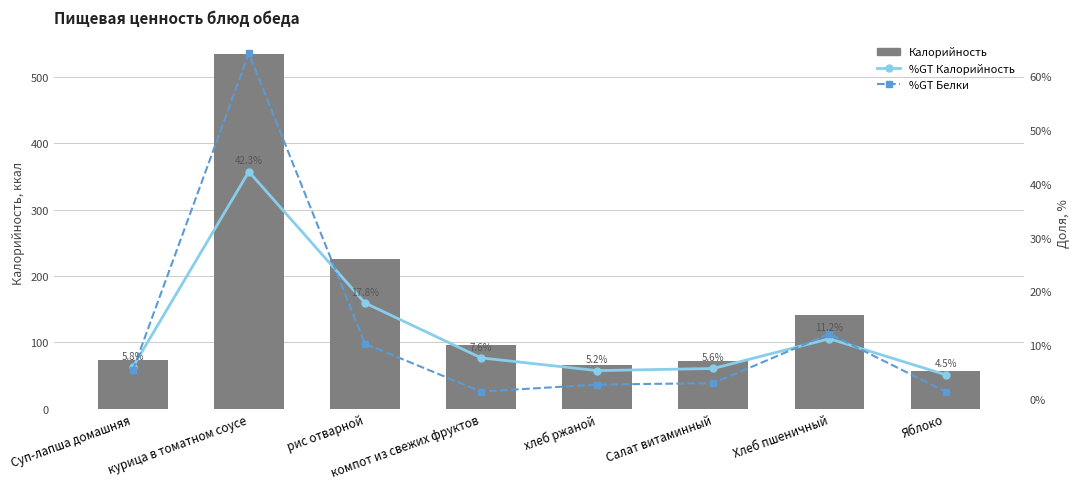

At which label does Калорийность reach its minimum?

Яблоко